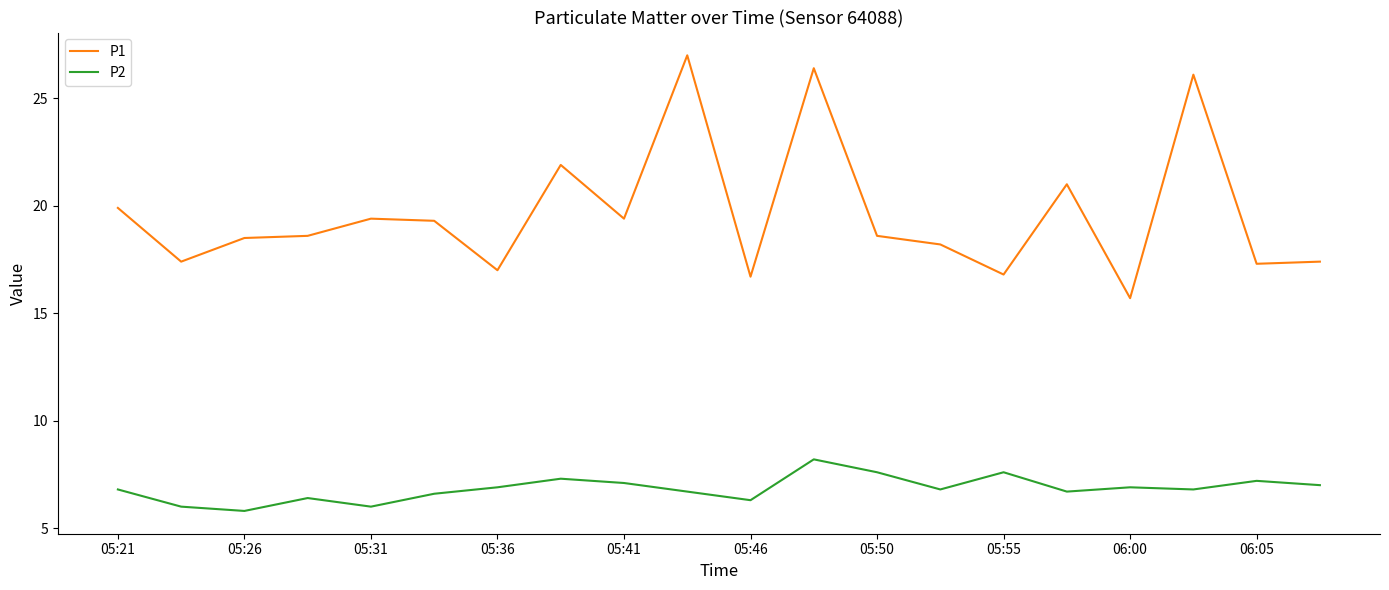

Which series has the largest total across all categories?

P1